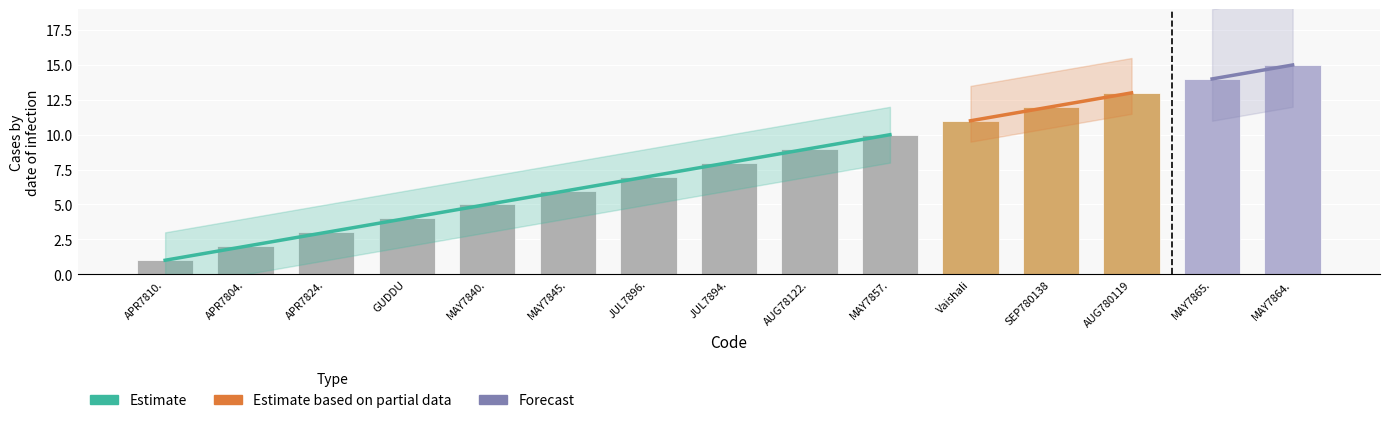

Which label corresponds to the largest value in the chart?

MAY7864.